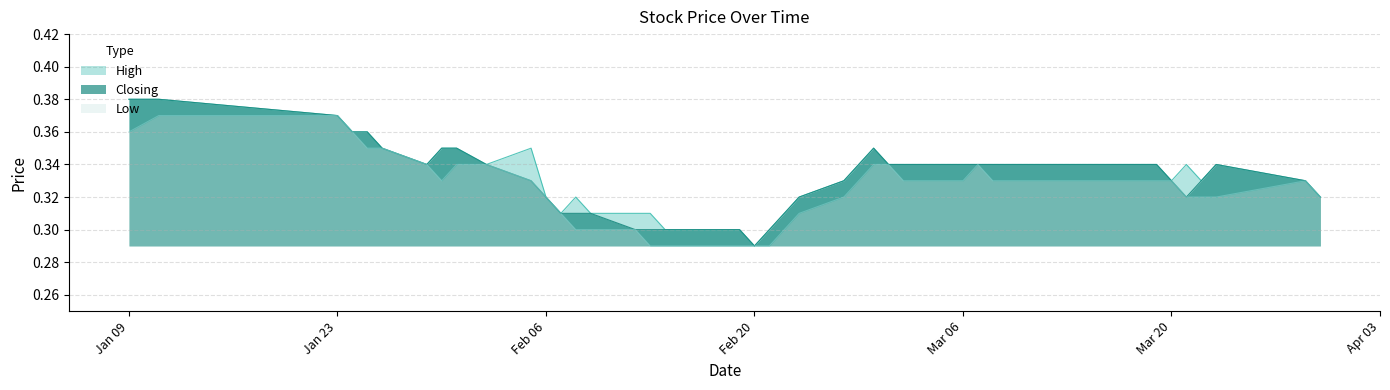

How many lines are shown in the chart?

3